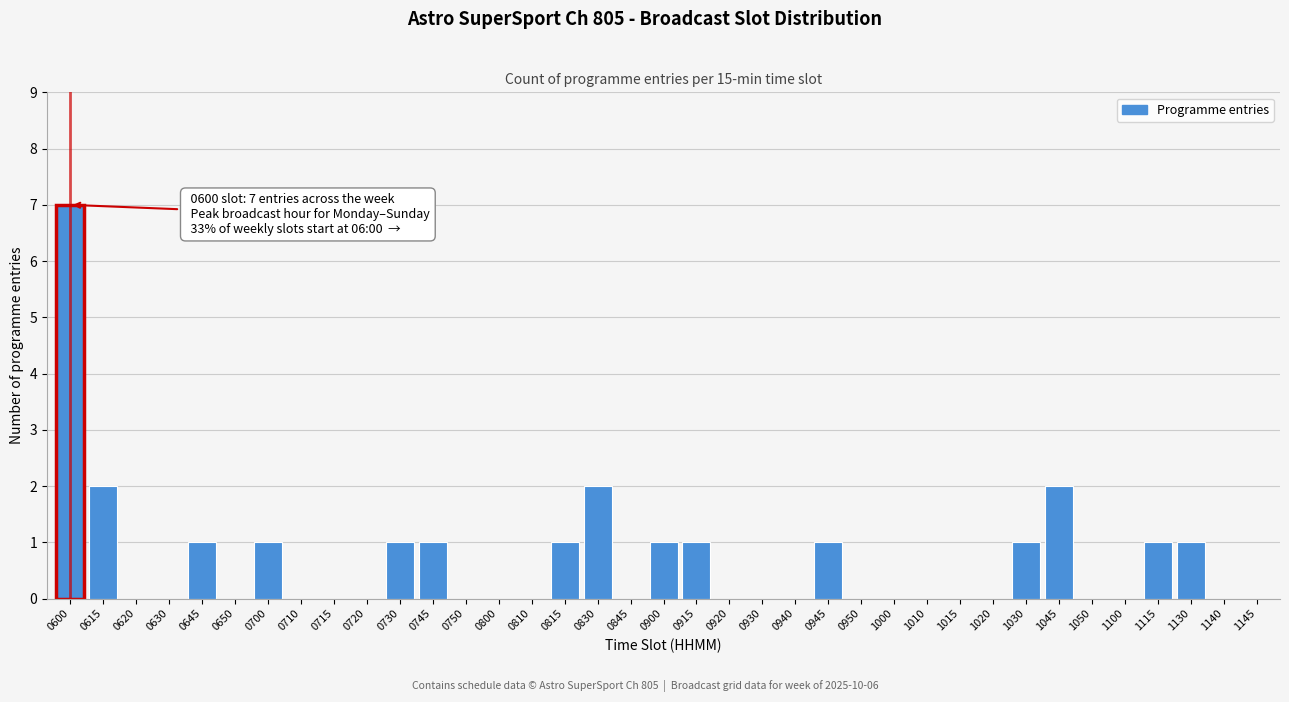

The chart shows a value of -3 at 1140. True or false?

False